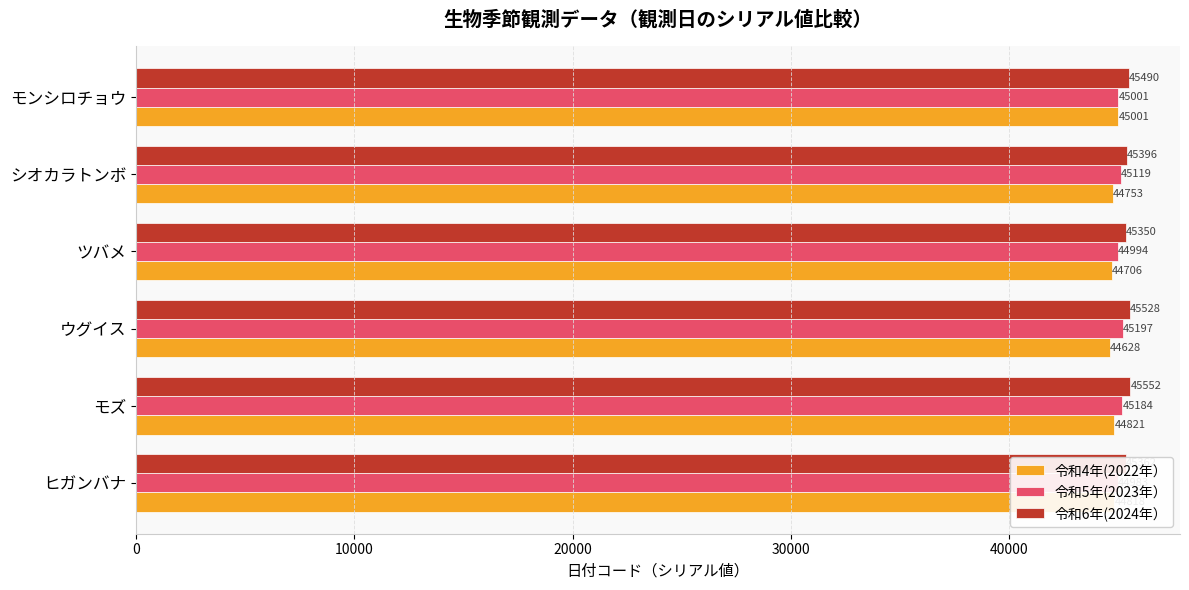

How many values in the 令和6年(2024年） series are below 45490?

3